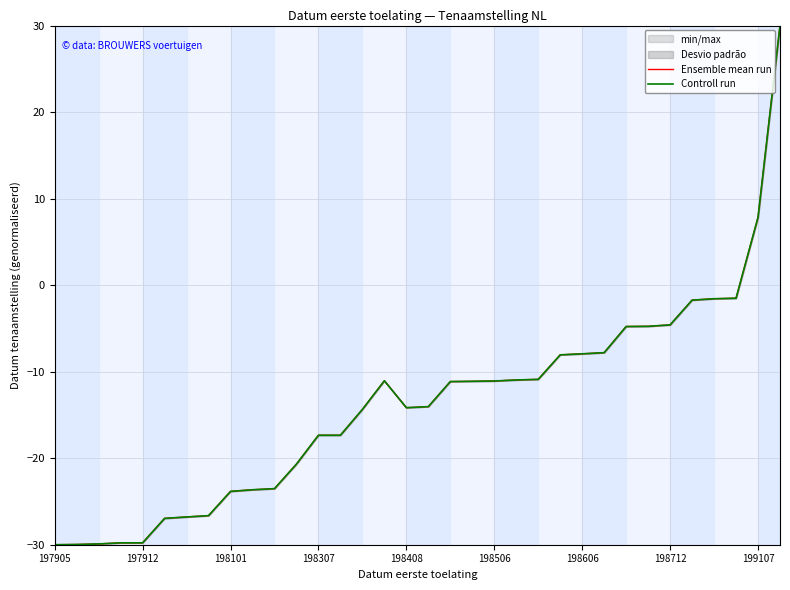

True or false: Controll run and Ensemble mean run intersect in this chart.

False